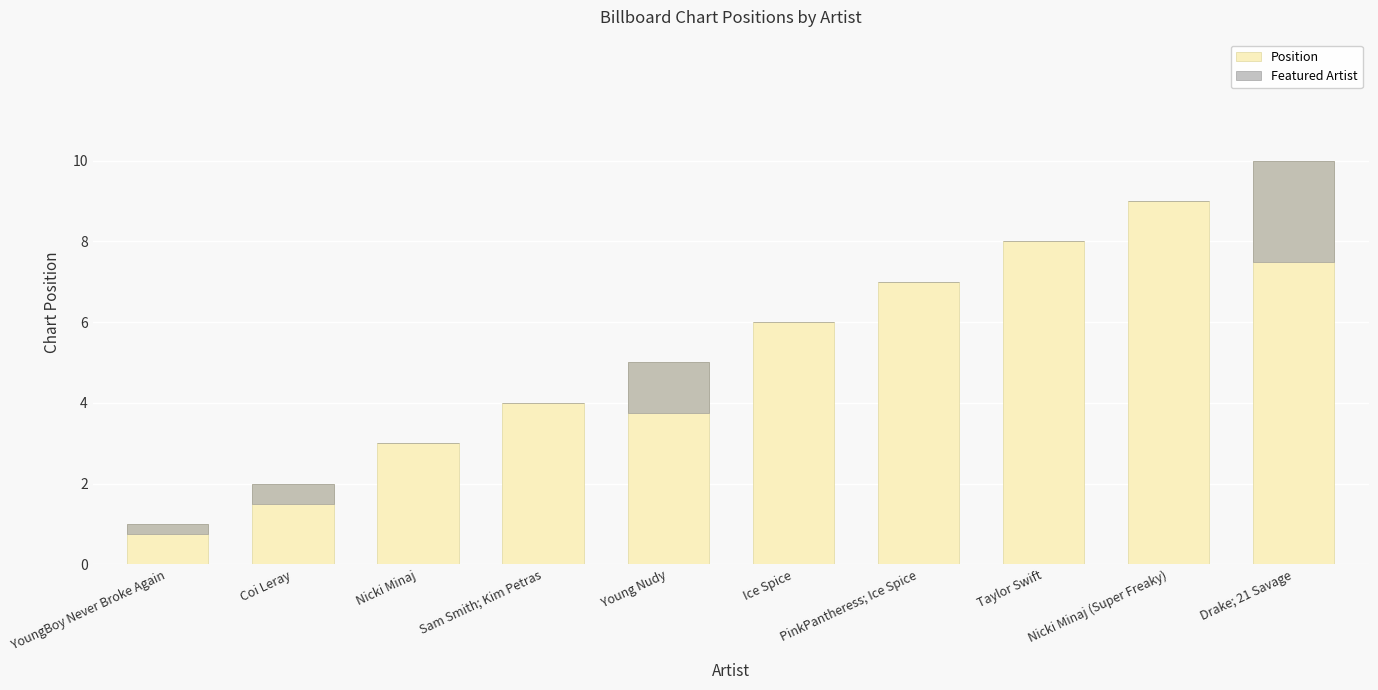

What position from the left is Ice Spice?

6